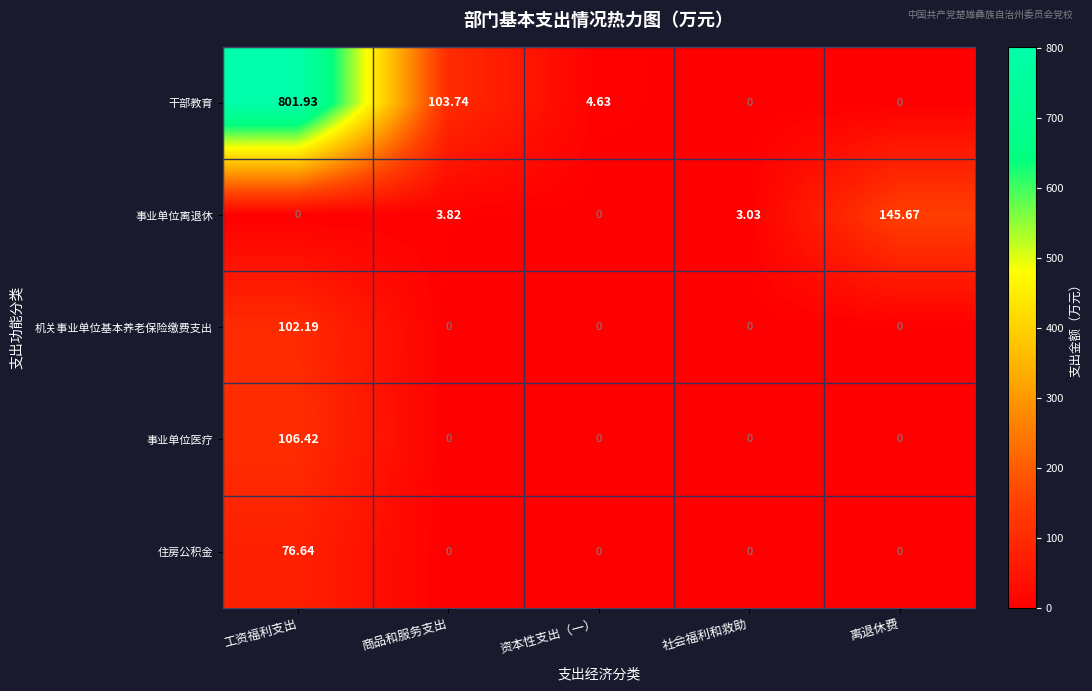

Where is 干部教育 nearest to the value 400?

商品和服务支出